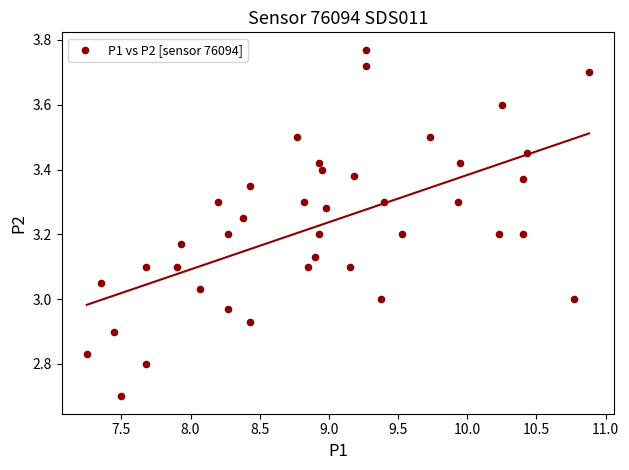

What is the range of X values (max minus min)?

3.6